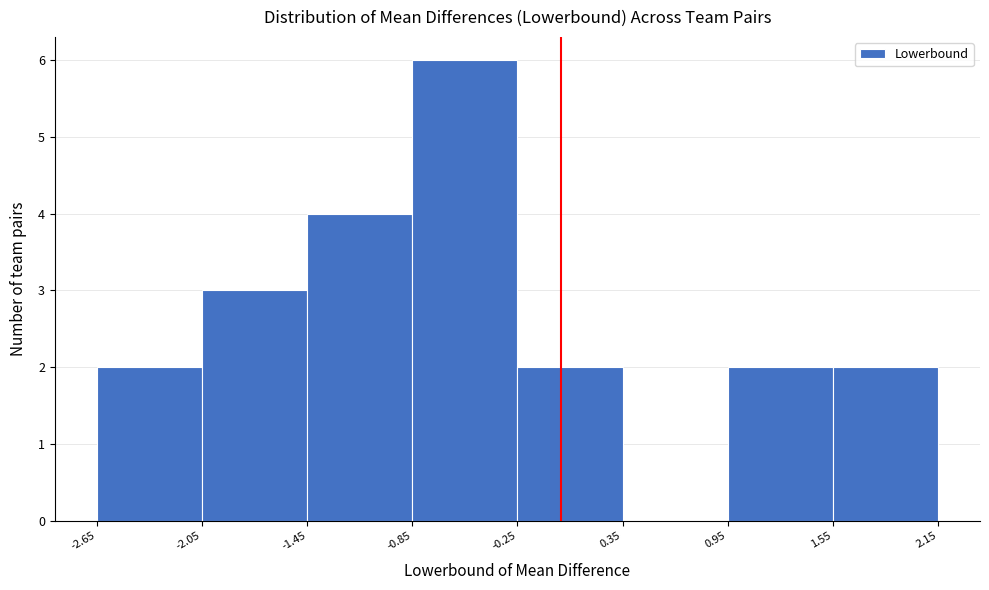

Reading left to right, list every bar in this chart as the range it spans on the x-axis followed by its height. The values are not printed on the chart, so give them approximately, as read against the axis.

-2.65 to -2.05: 2
-2.05 to -1.45: 3
-1.45 to -0.85: 4
-0.85 to -0.25: 6
-0.25 to 0.35: 2
0.35 to 0.95: 0
0.95 to 1.55: 2
1.55 to 2.15: 2